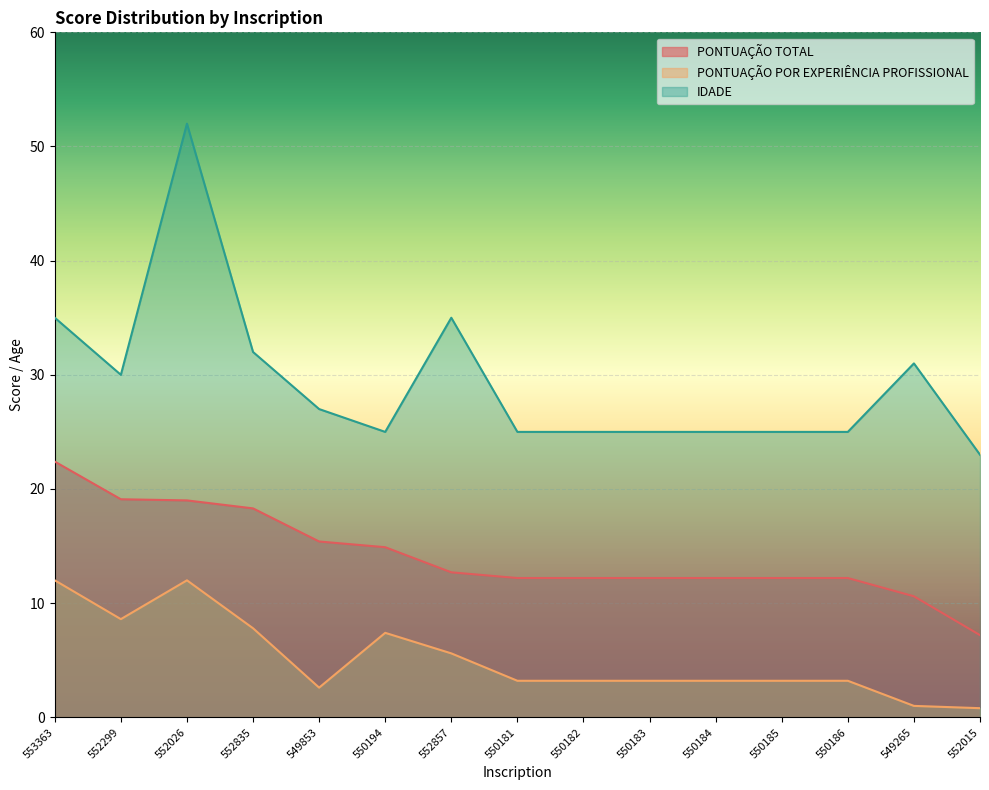

What is the sum of all IDADE values?

440.0